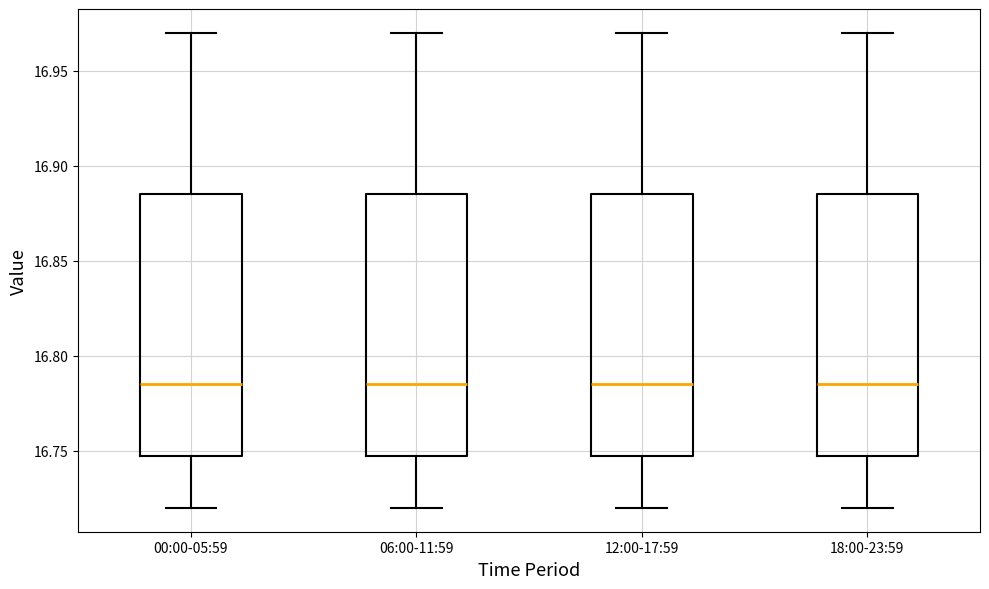

Reading left to right, transcribe this box plot: for each box, give where its median line is, the range the box spans, and where its two whiskers end, as read against the y-axis. The values are not printed on the chart, so give them approximately, as read against the axis.

00:00-05:59: median 16.785, box 16.750 to 16.885, whiskers 16.720 to 16.970
06:00-11:59: median 16.785, box 16.750 to 16.885, whiskers 16.720 to 16.970
12:00-17:59: median 16.785, box 16.750 to 16.885, whiskers 16.720 to 16.970
18:00-23:59: median 16.785, box 16.750 to 16.885, whiskers 16.720 to 16.970